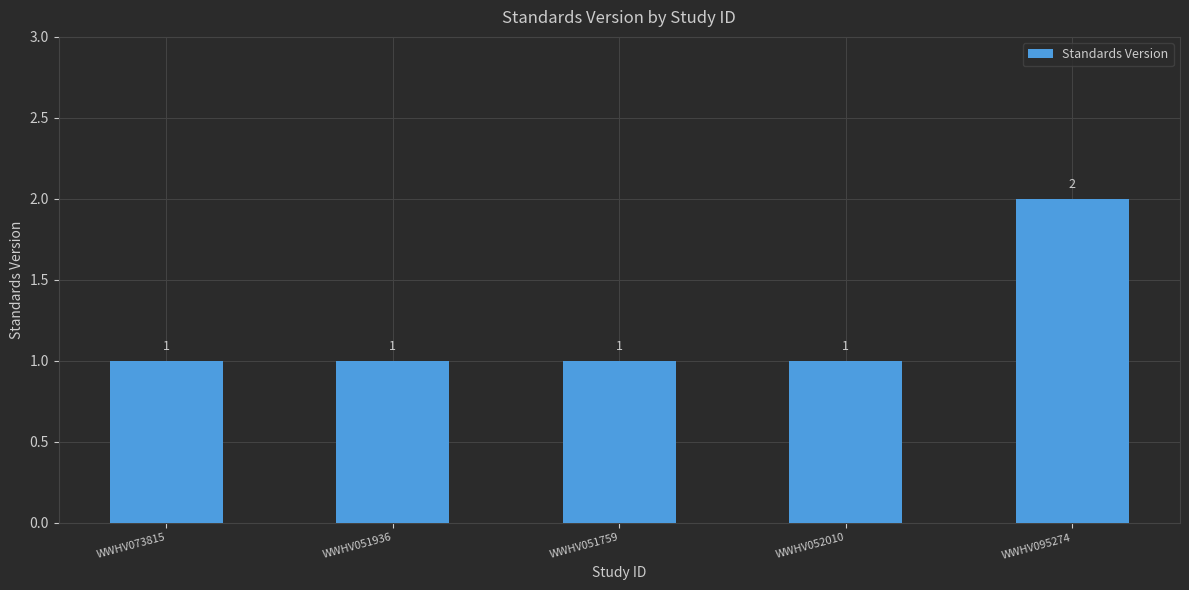

Reading left to right, transcribe all the data shown in this chart.

WWHV073815=1	WWHV051936=1	WWHV051759=1	WWHV052010=1	WWHV095274=2